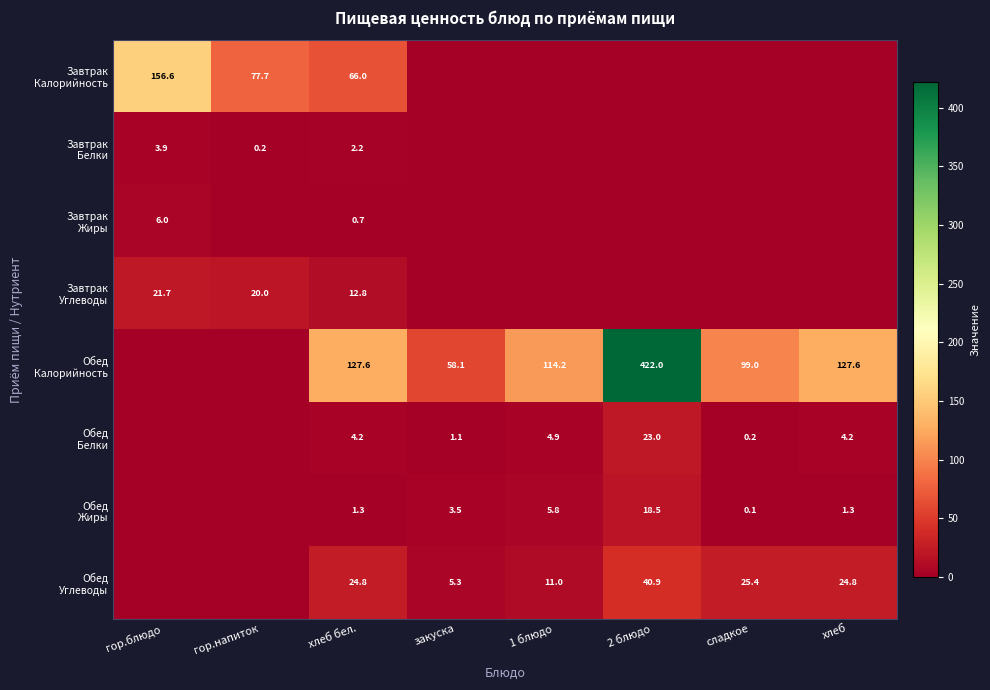

Which category has the highest value in the Завтрак Жиры series?

гор.блюдо